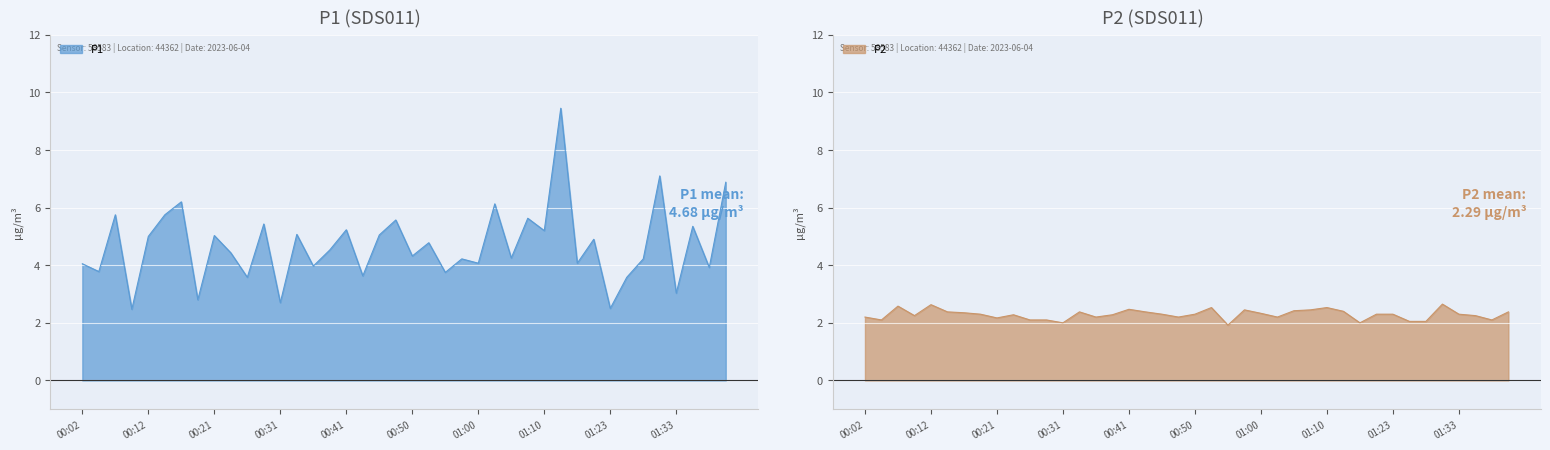

Reading left to right, what are all the values shown in this chart?

P1: 00:02=4.0	00:04=3.8	00:07=5.8	00:09=2.5	00:12=5.0	00:14=5.8	00:16=6.2	00:19=2.8	00:21=5.0	00:24=4.4	00:26=3.6	00:29=5.4	00:31=2.7	00:33=5.1	00:36=4.0	00:38=4.5	00:41=5.2	00:43=3.6	00:46=5.0	00:48=5.6	00:50=4.3	00:53=4.8	00:55=3.8	00:58=4.2	01:00=4.1	01:03=6.1	01:05=4.2	01:08=5.6	01:10=5.2	01:13=9.4	01:15=4.1	01:18=4.9	01:23=2.5	01:25=3.6	01:28=4.2	01:30=7.1	01:33=3.0	01:35=5.3	01:38=3.9	01:40=6.9
P2: 00:02=2.2	00:04=2.1	00:07=2.6	00:09=2.2	00:12=2.6	00:14=2.4	00:16=2.4	00:19=2.3	00:21=2.2	00:24=2.3	00:26=2.1	00:29=2.1	00:31=2.0	00:33=2.4	00:36=2.2	00:38=2.3	00:41=2.5	00:43=2.4	00:46=2.3	00:48=2.2	00:50=2.3	00:53=2.5	00:55=1.9	00:58=2.5	01:00=2.3	01:03=2.2	01:05=2.4	01:08=2.5	01:10=2.5	01:13=2.4	01:15=2.0	01:18=2.3	01:23=2.3	01:25=2.0	01:28=2.0	01:30=2.6	01:33=2.3	01:35=2.2	01:38=2.1	01:40=2.4